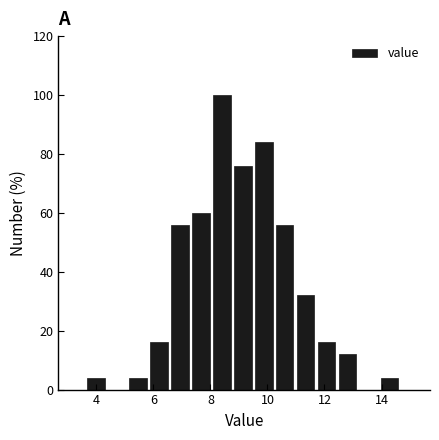

Around what value on the x-axis is the tallest bar? Give the approximate position of its centre, as read against the axis.

8.4